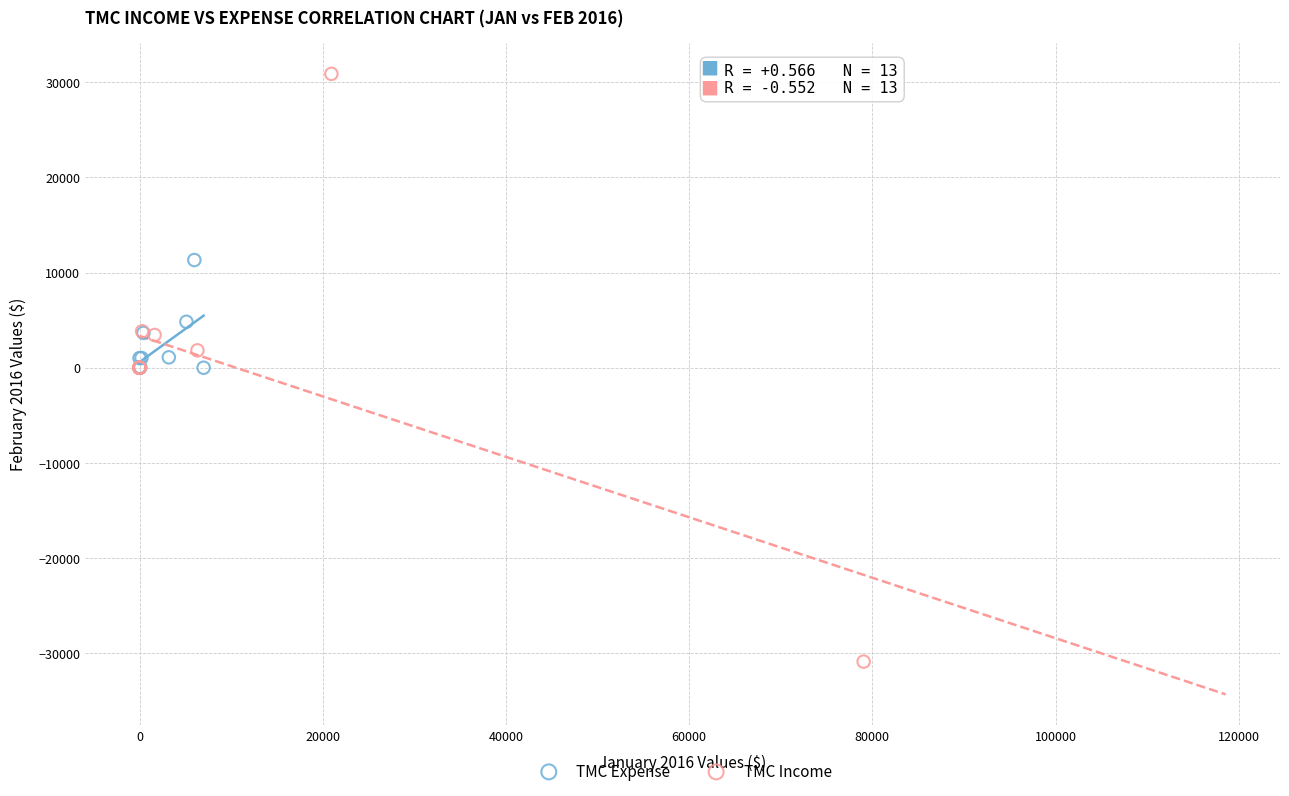

Which series has the largest Y range (max minus min)?

TMC Income